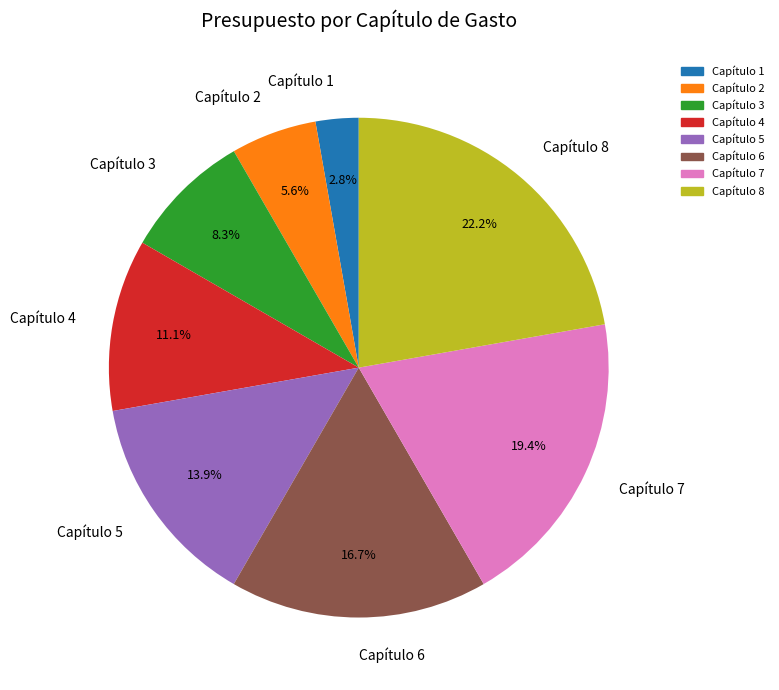

Which slice is the smallest?

Capítulo 1